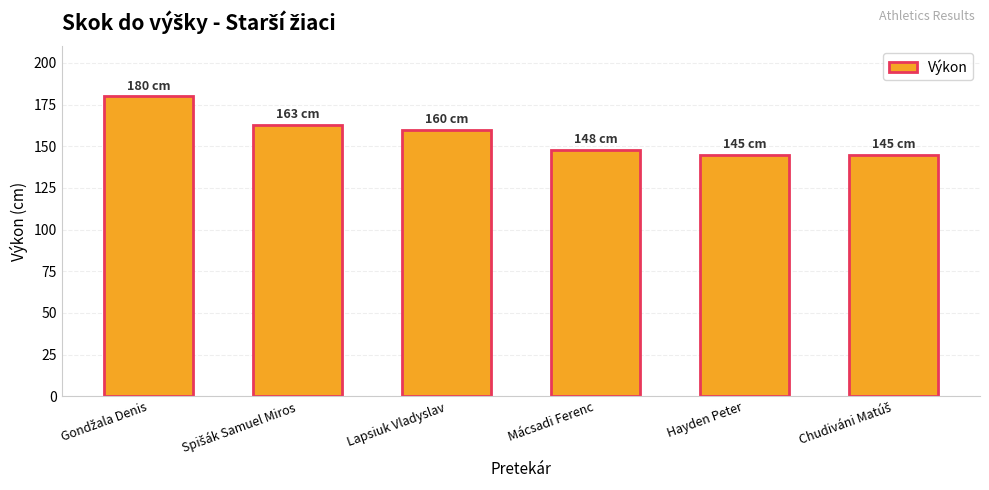

Reading left to right, transcribe all the data shown in this chart.

180	163	160	148	145	145